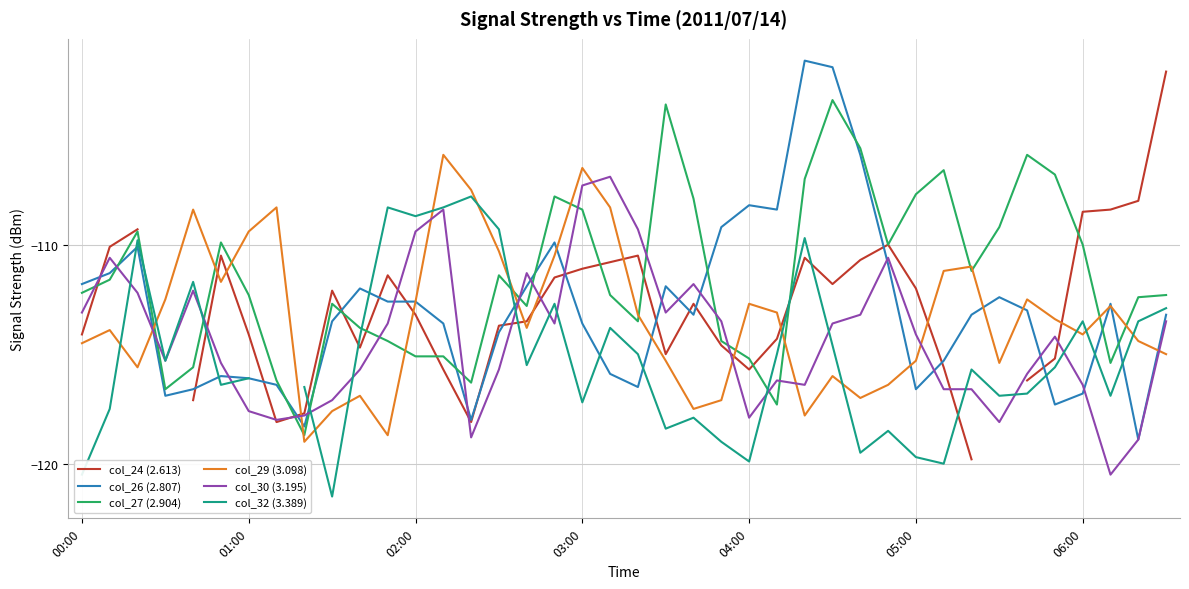

How many distinct data groups are displayed?

6